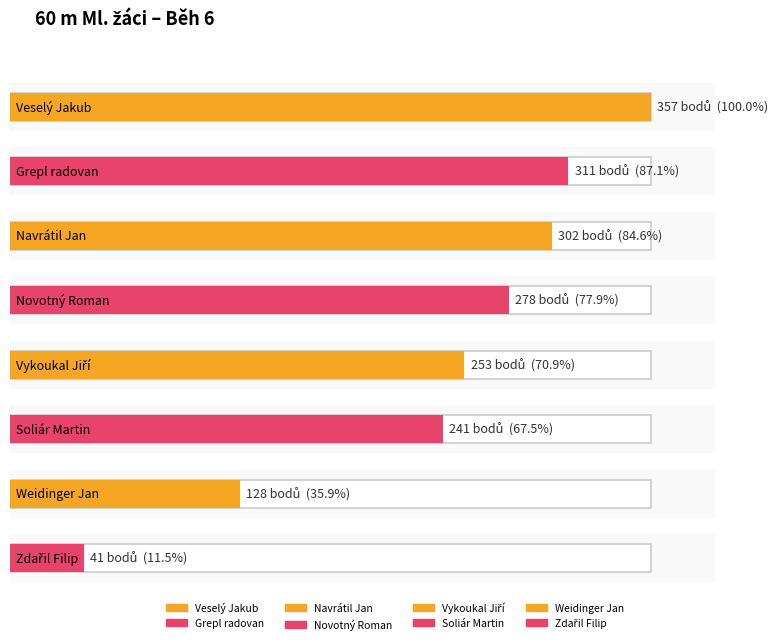

What position from the left is Soliár Martin?

6